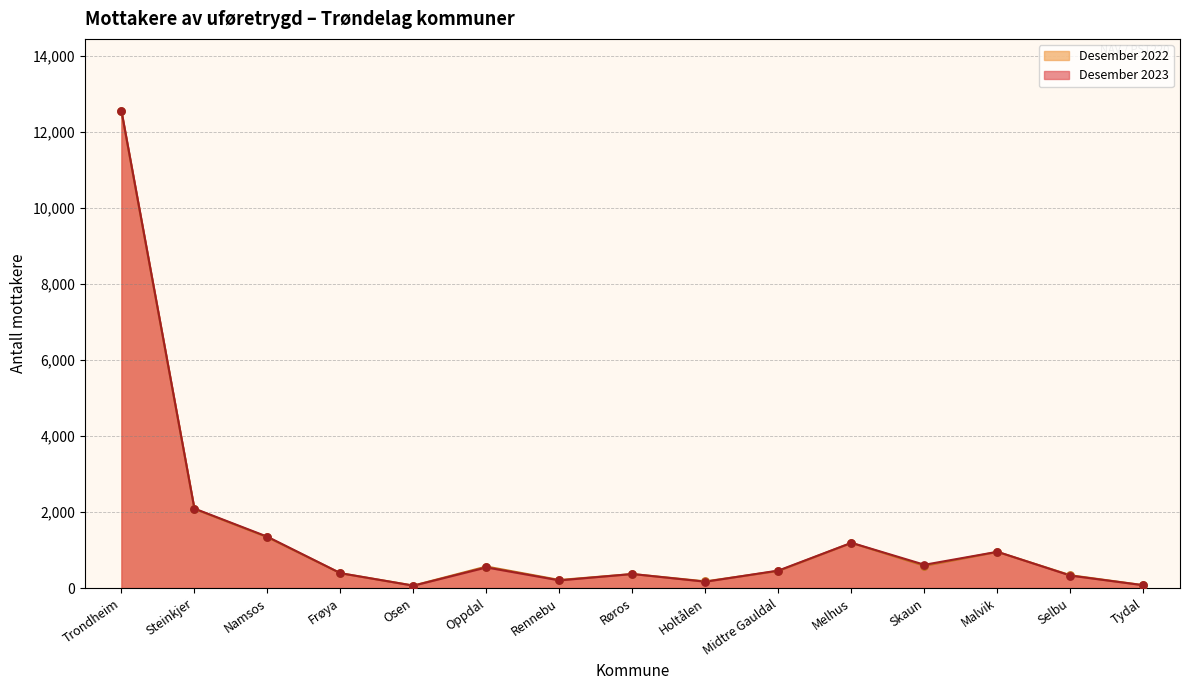

Which series has the widest spread of Y values?

Desember 2023